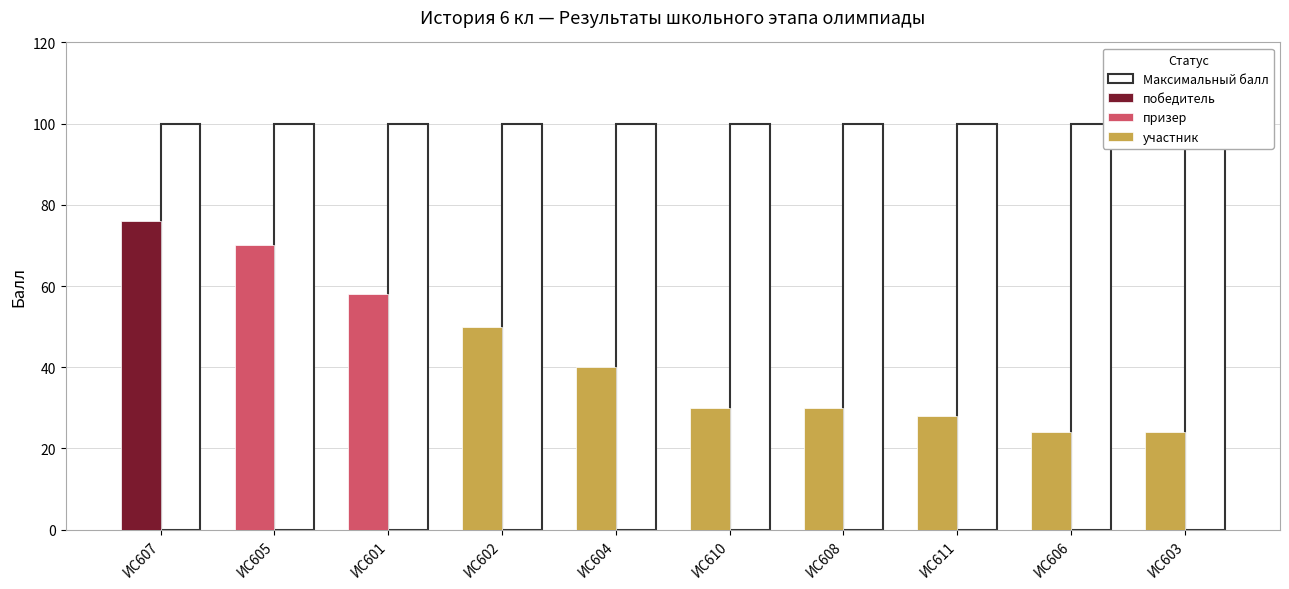

Between ИС602 and ИС608, which series saw the biggest shift?

Балл участника